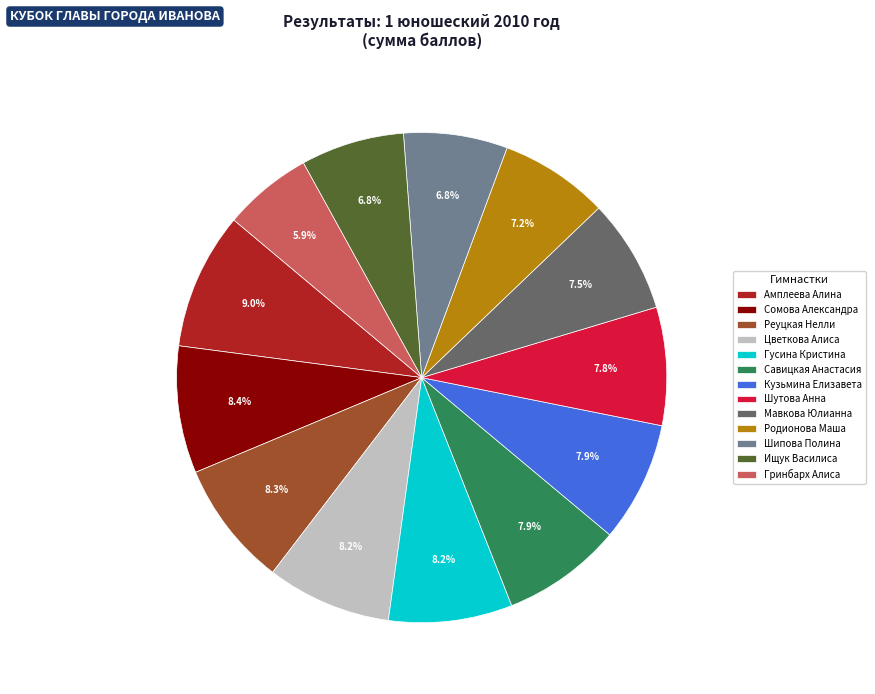

To the nearest percent, what is the average slice percentage?

8%